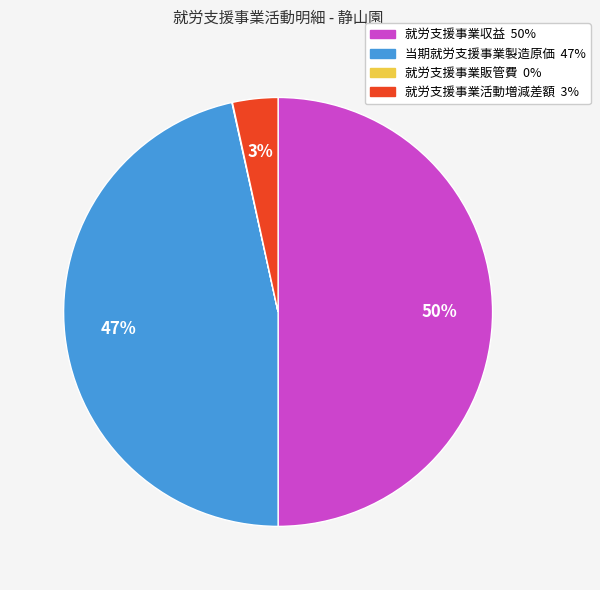

Combined, do 当期就労支援事業製造原価 and 就労支援事業収益 account for over 50%?

Yes